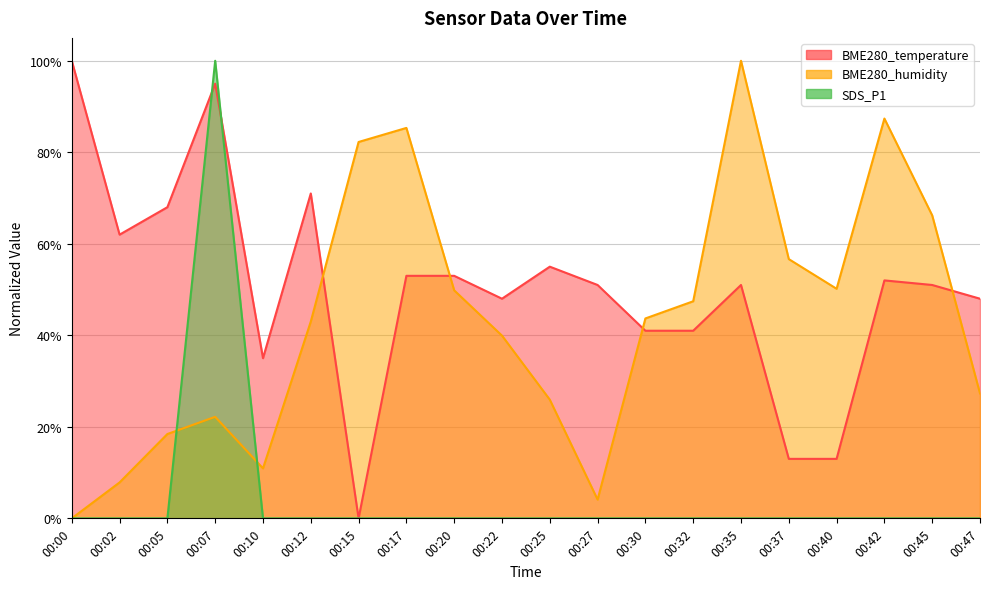

Which has a higher value, 00:22 or 00:47?

00:22